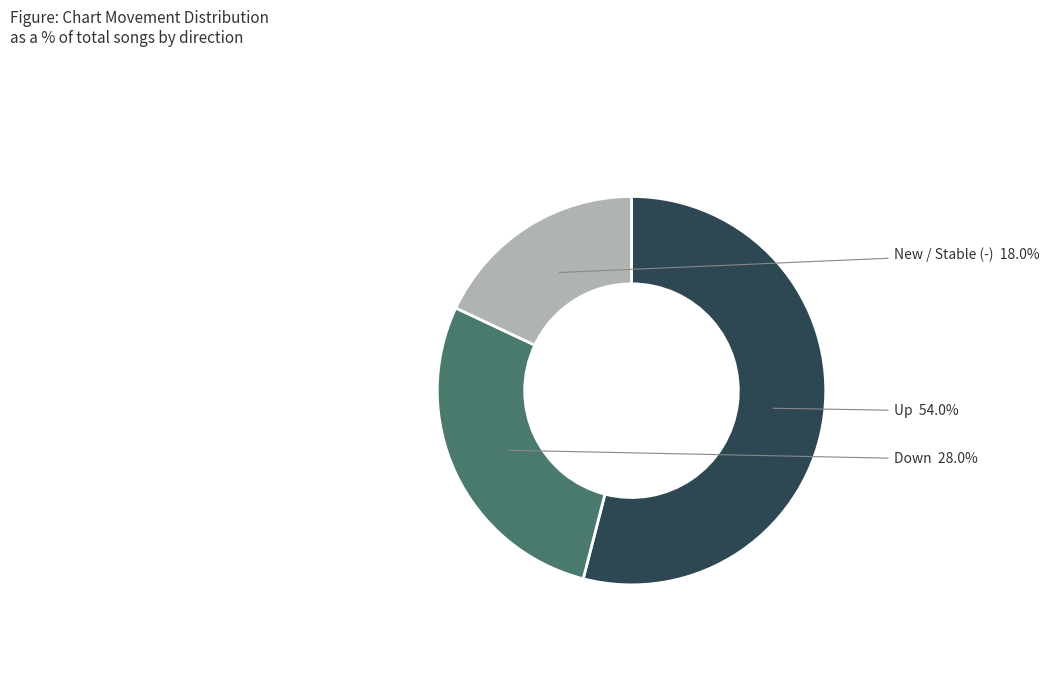

Is there a majority slice in this chart?

Yes